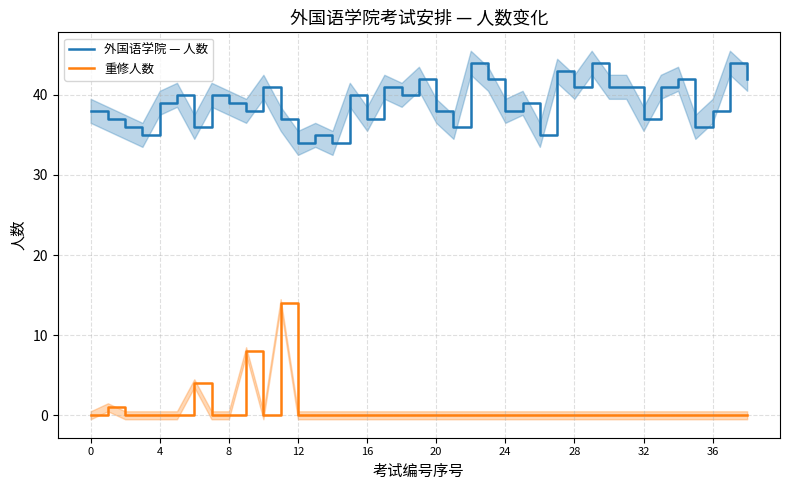

Is it true that 外国语学院 — 人数 equals 42 at 23?

True